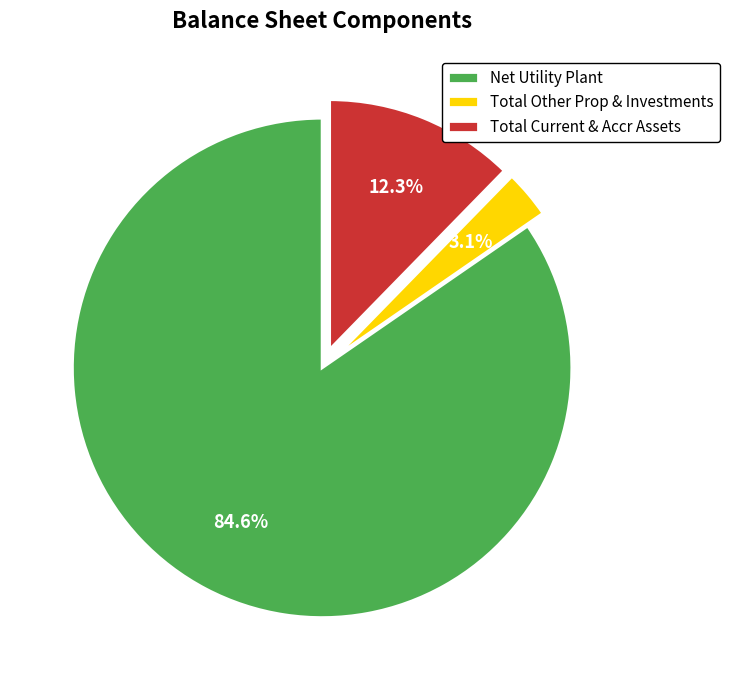

What is the largest slice in the pie chart?

Net Utility Plant